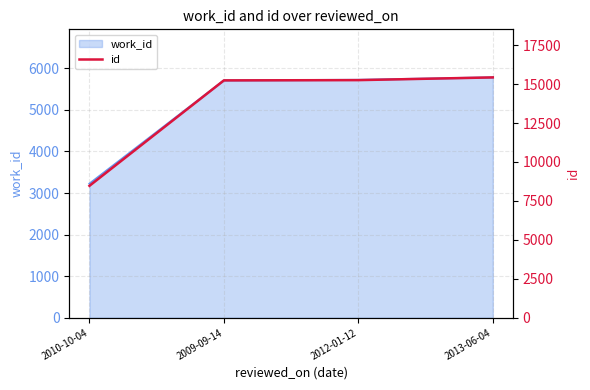

Is it true that the value at 2013-06-04 is 26069?

False